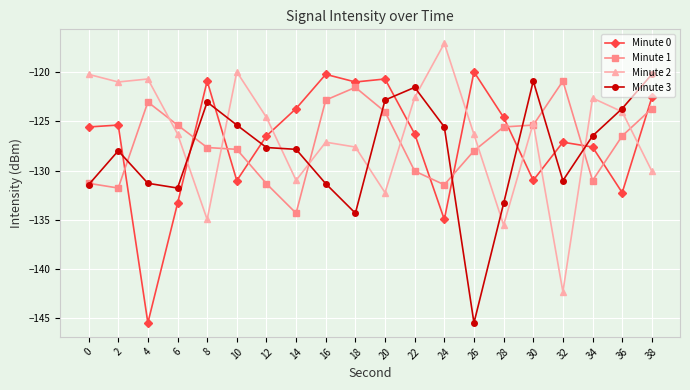

What is the approximate value of Minute 2 at 22?

-122.6